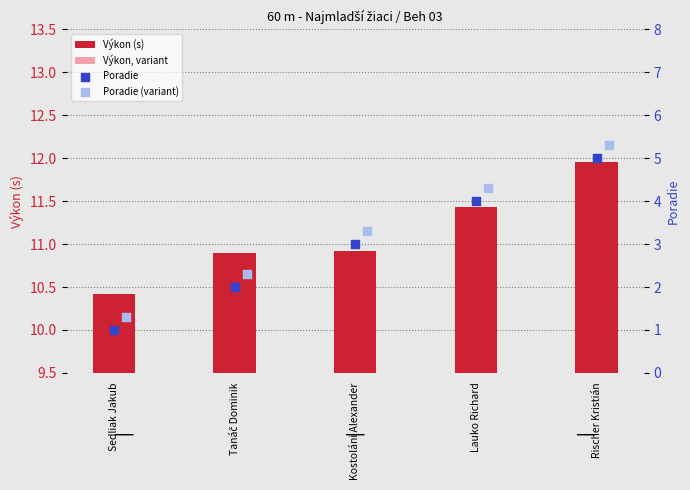

What is the total value across all series at Rischer Kristián?

32.4